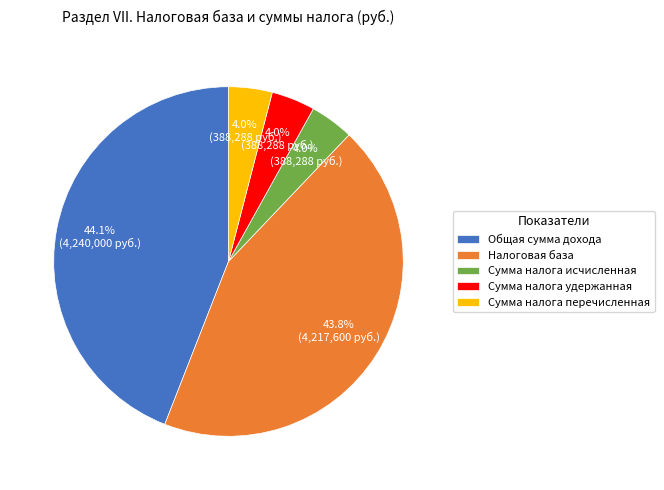

What portion of the pie excludes Сумма налога исчисленная?

96.0%